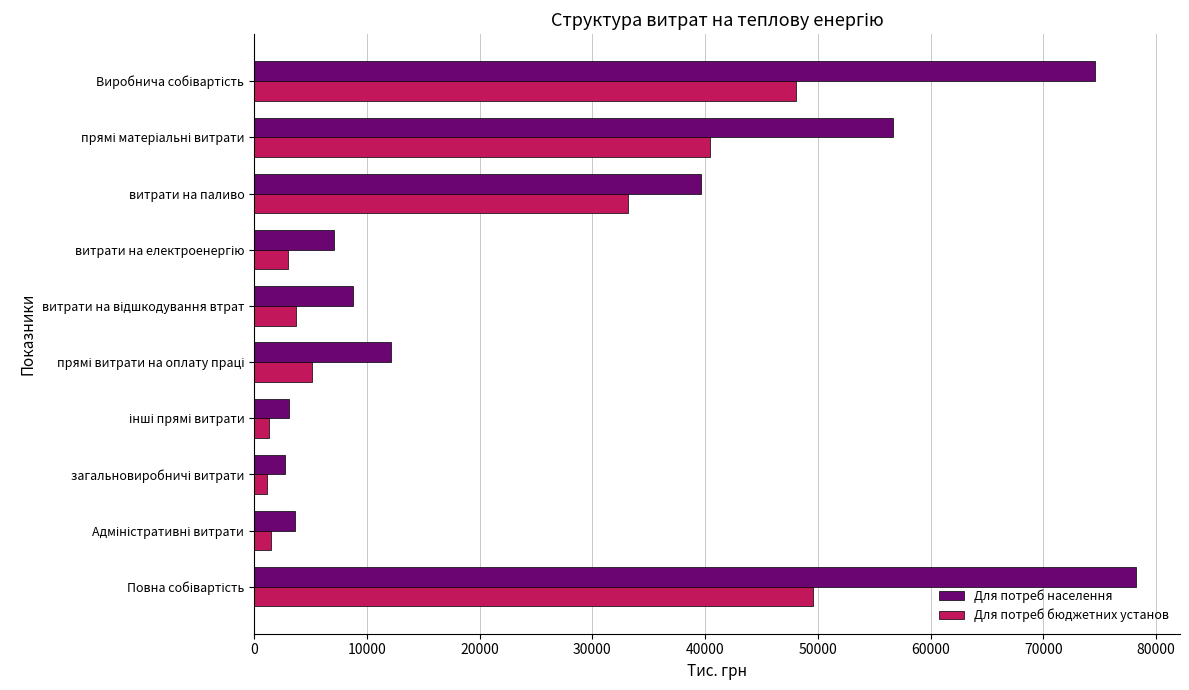

Where is Для потреб населення nearest to the value 40495?

витрати на паливо